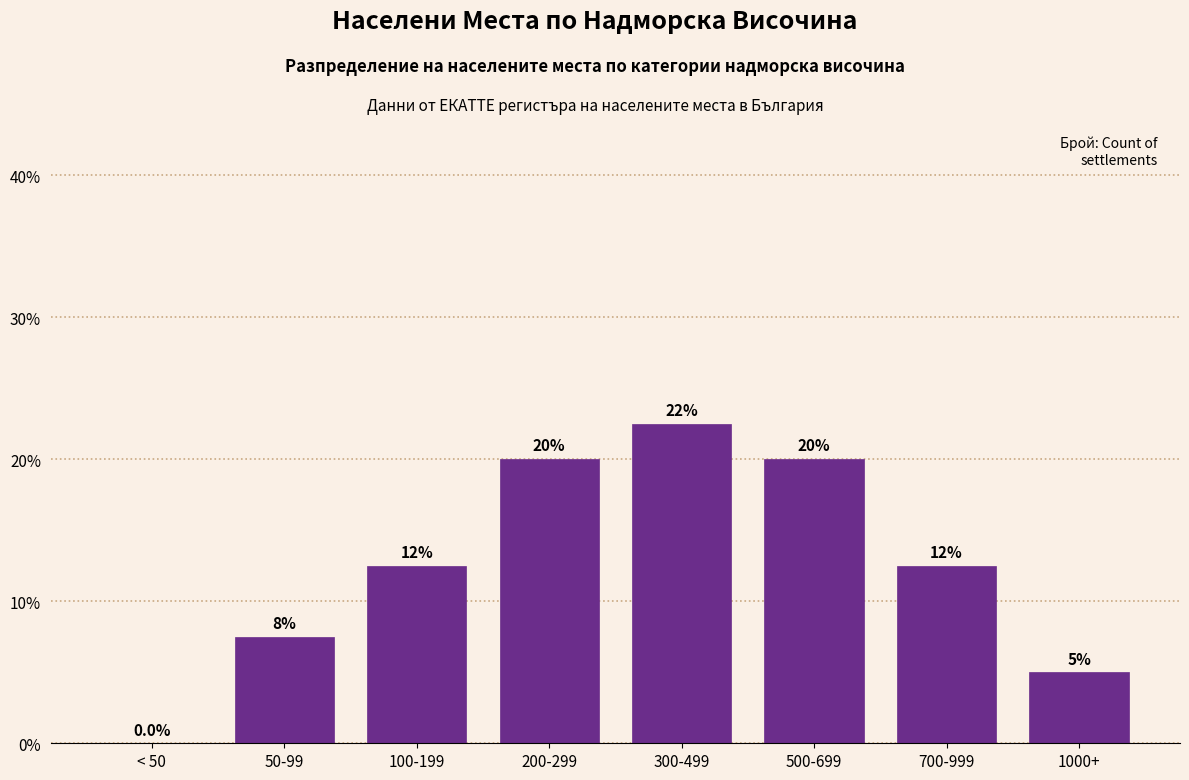

Reading right to left, transcribe all the data shown in this chart.

1000+=5.0	700-999=12.5	500-699=20.0	300-499=22.5	200-299=20.0	100-199=12.5	50-99=7.5	< 50=0.0